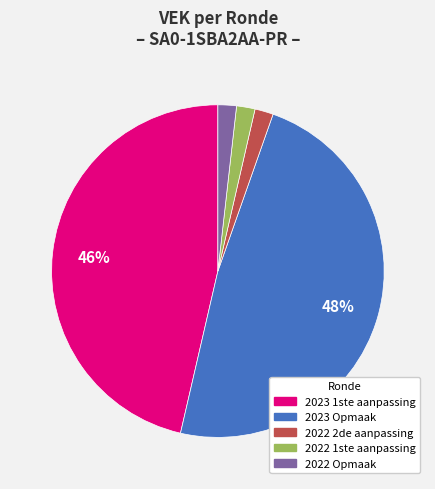

Does any single category account for the majority?

No